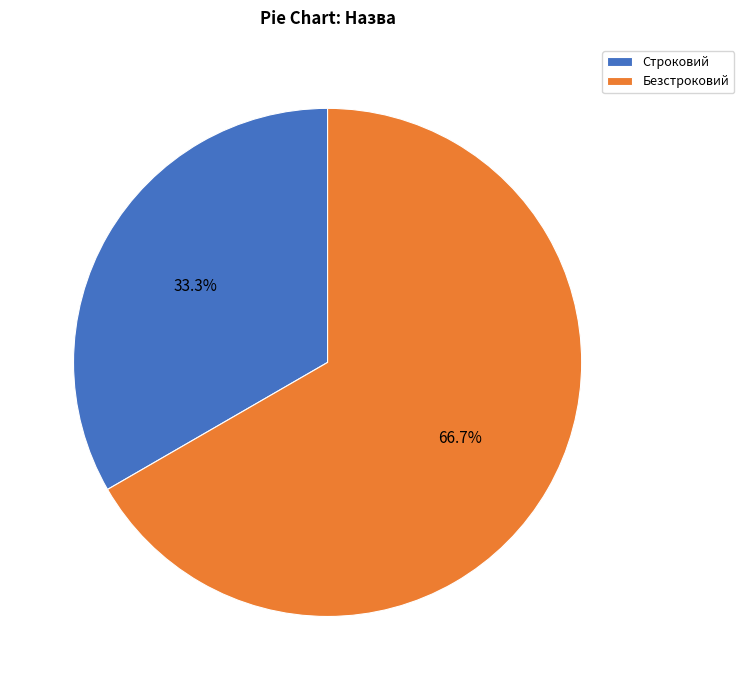

Is Строковий the majority of the pie?

No